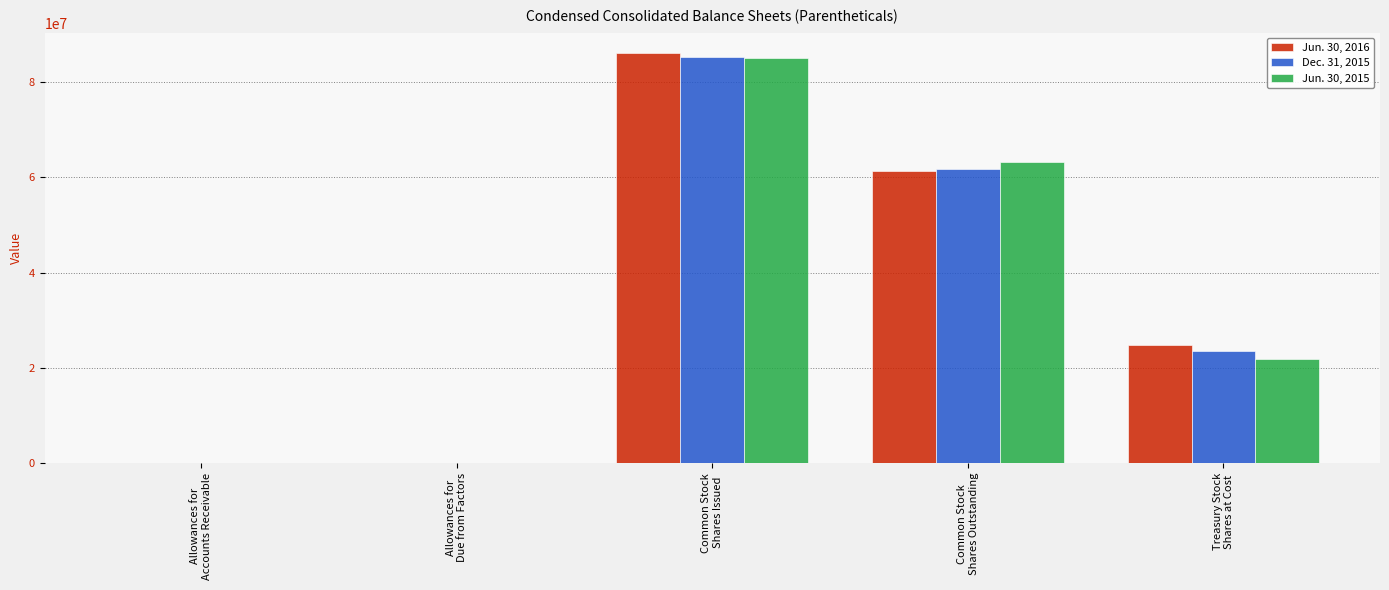

What is the maximum value shown in the chart?

86021000